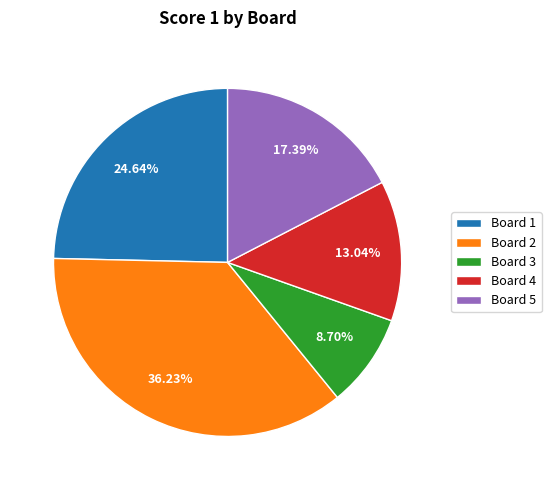

What percentage is the Board 3 slice, to the nearest percent?

9%